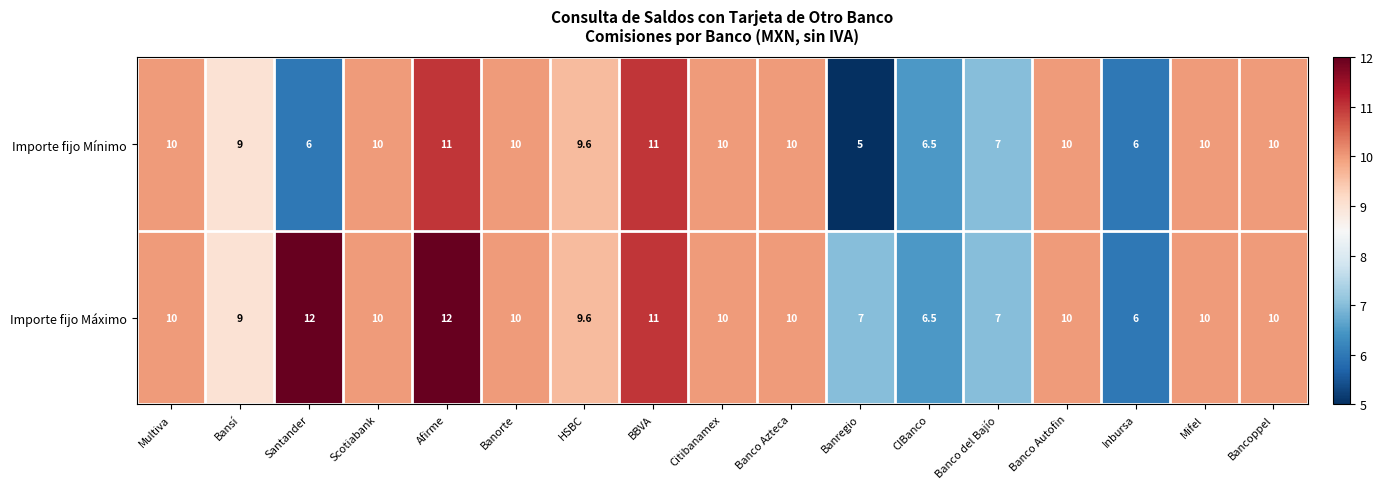

Is the value of Importe fijo Mínimo at Inbursa greater than the value of Importe fijo Máximo at Citibanamex?

No